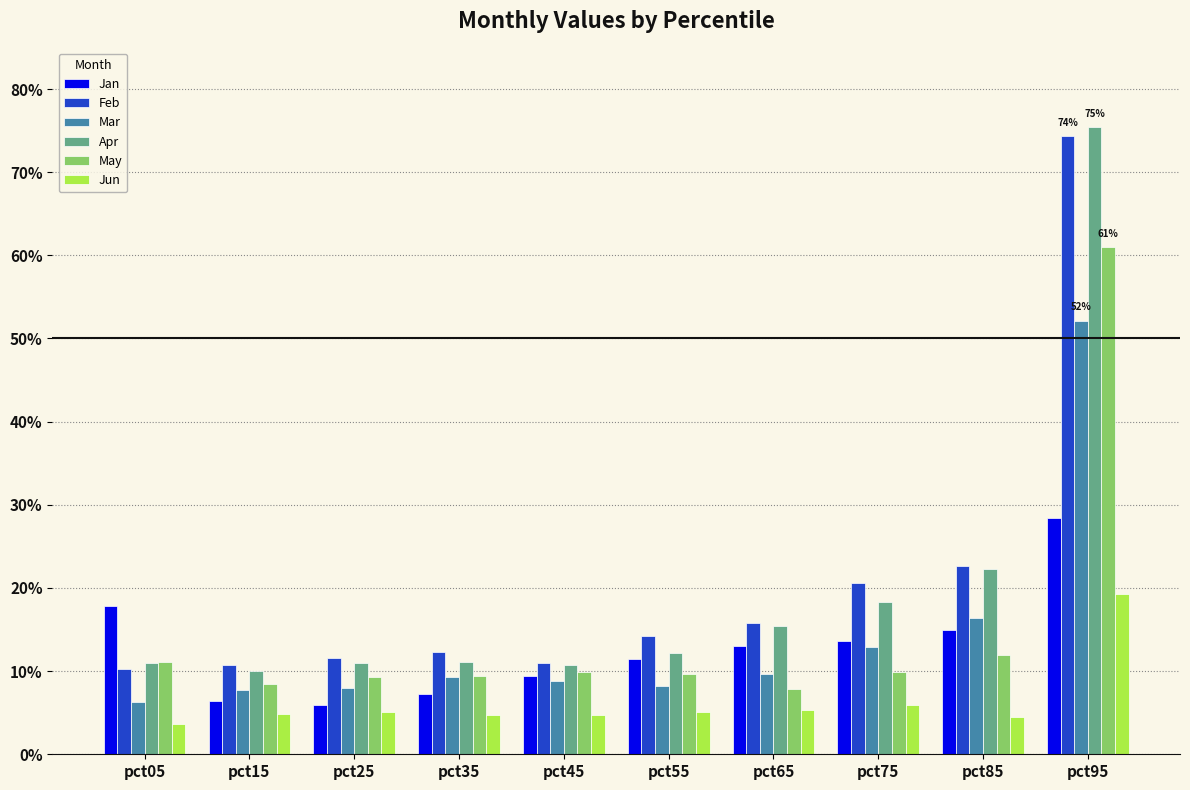

What is the approximate value of May at pct05?

0.1